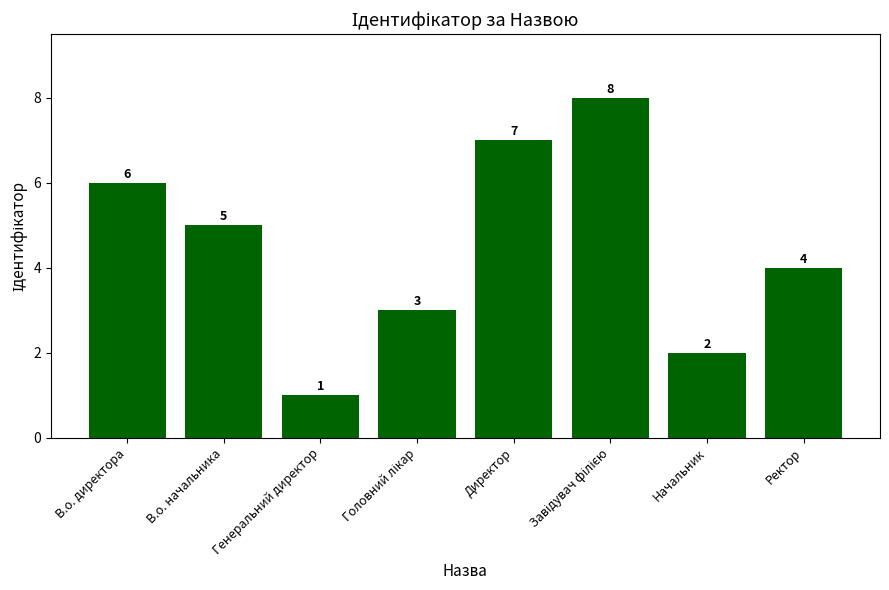

How many categories are shown in the chart?

8